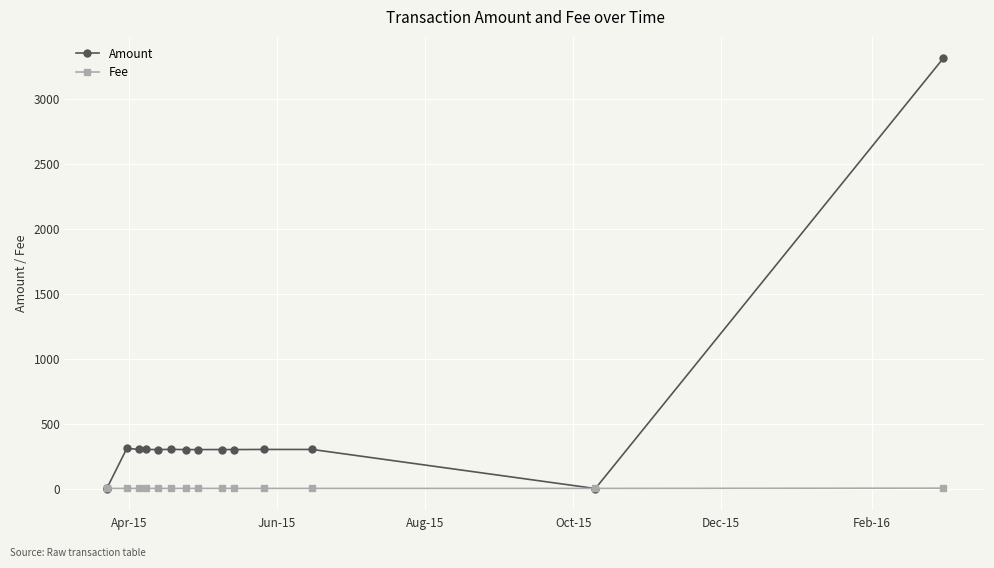

List the series in order of their peak value, lowest first.

Fee, Amount